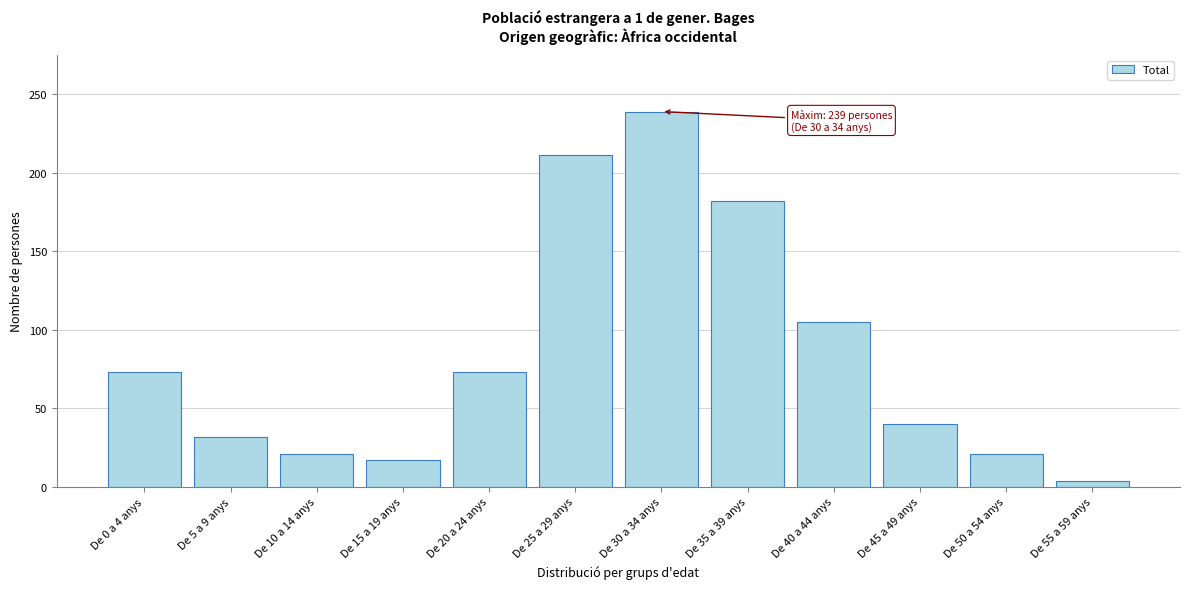

Reading left to right, transcribe all the data shown in this chart.

De 0 a 4 anys=73	De 5 a 9 anys=32	De 10 a 14 anys=21	De 15 a 19 anys=17	De 20 a 24 anys=73	De 25 a 29 anys=211	De 30 a 34 anys=239	De 35 a 39 anys=182	De 40 a 44 anys=105	De 45 a 49 anys=40	De 50 a 54 anys=21	De 55 a 59 anys=4